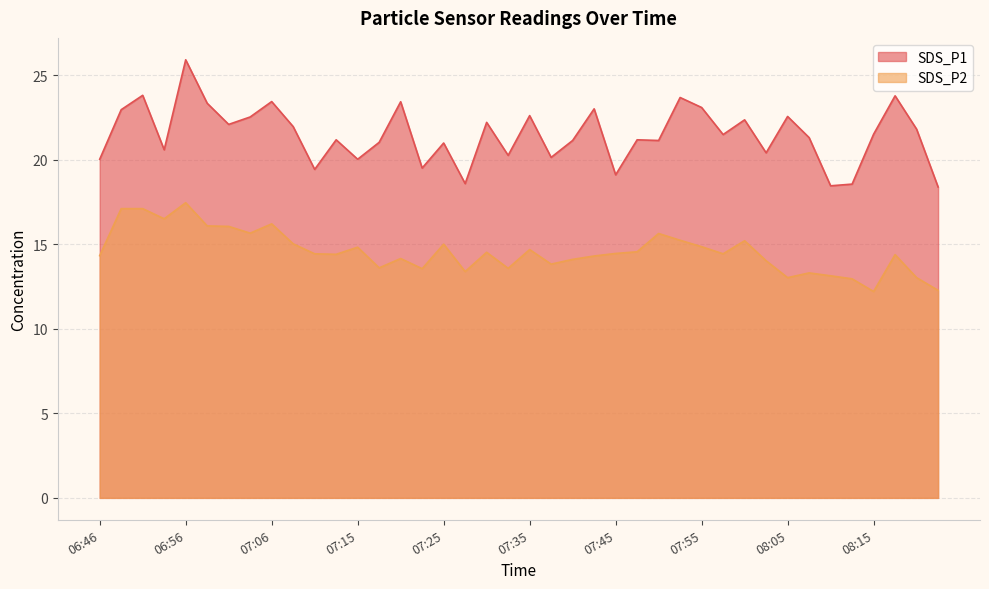

Reading left to right, transcribe all the data shown in this chart.

SDS_P1: 06:46=20.0	06:48=22.9	06:51=23.8	06:53=20.6	06:56=25.9	06:58=23.3	07:01=22.1	07:03=22.5	07:06=23.4	07:08=21.9	07:11=19.4	07:13=21.2	07:15=20.0	07:18=21.0	07:20=23.4	07:23=19.5	07:25=21.0	07:28=18.6	07:30=22.2	07:33=20.2	07:35=22.6	07:38=20.1	07:40=21.1	07:42=23.0	07:45=19.1	07:47=21.2	07:50=21.1	07:52=23.7	07:55=23.1	07:57=21.5	08:00=22.4	08:02=20.4	08:05=22.6	08:07=21.3	08:10=18.4	08:12=18.6	08:15=21.5	08:17=23.8	08:19=21.8	08:22=18.4
SDS_P2: 06:46=14.3	06:48=17.1	06:51=17.1	06:53=16.5	06:56=17.4	06:58=16.1	07:01=16.1	07:03=15.7	07:06=16.2	07:08=15.0	07:11=14.4	07:13=14.4	07:15=14.8	07:18=13.6	07:20=14.2	07:23=13.6	07:25=15.0	07:28=13.4	07:30=14.5	07:33=13.6	07:35=14.7	07:38=13.8	07:40=14.1	07:42=14.3	07:45=14.4	07:47=14.6	07:50=15.6	07:52=15.2	07:55=14.8	07:57=14.4	08:00=15.2	08:02=14.0	08:05=13.0	08:07=13.3	08:10=13.1	08:12=12.9	08:15=12.2	08:17=14.4	08:19=13.0	08:22=12.3